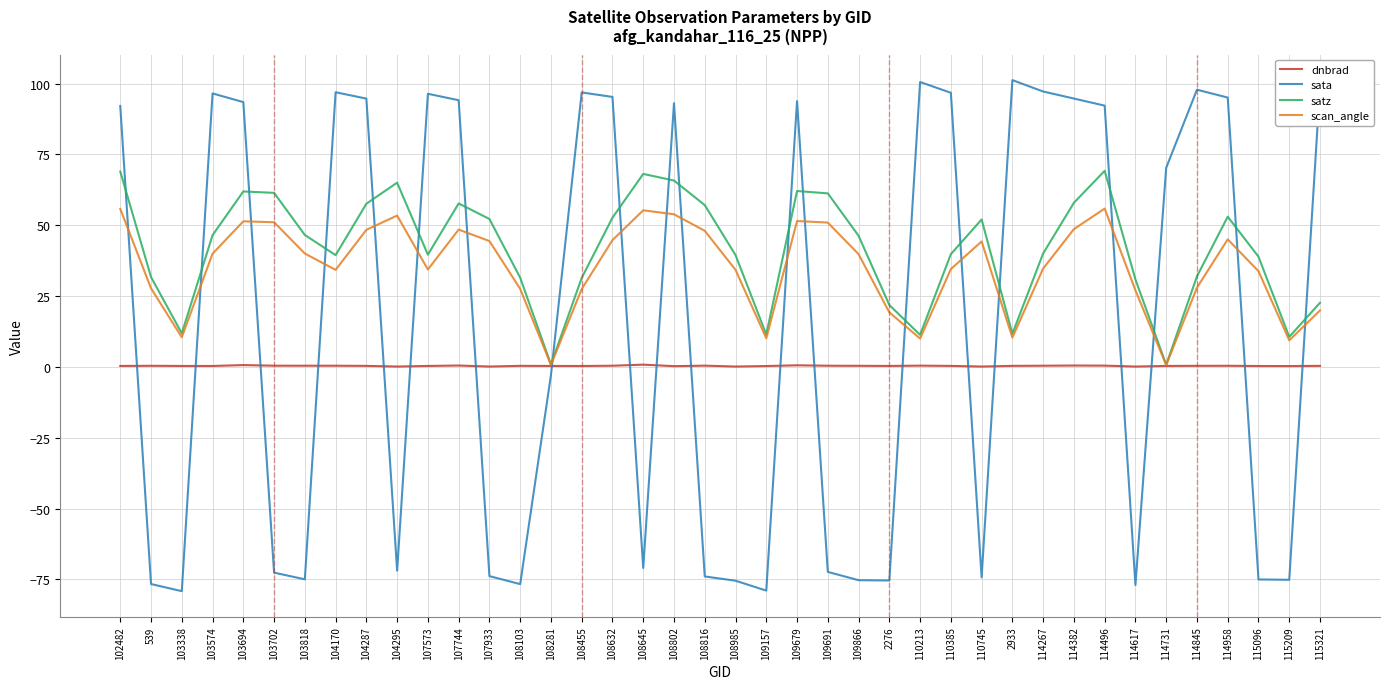

The value of scan_angle at 109691 is 76.7. True or false?

False